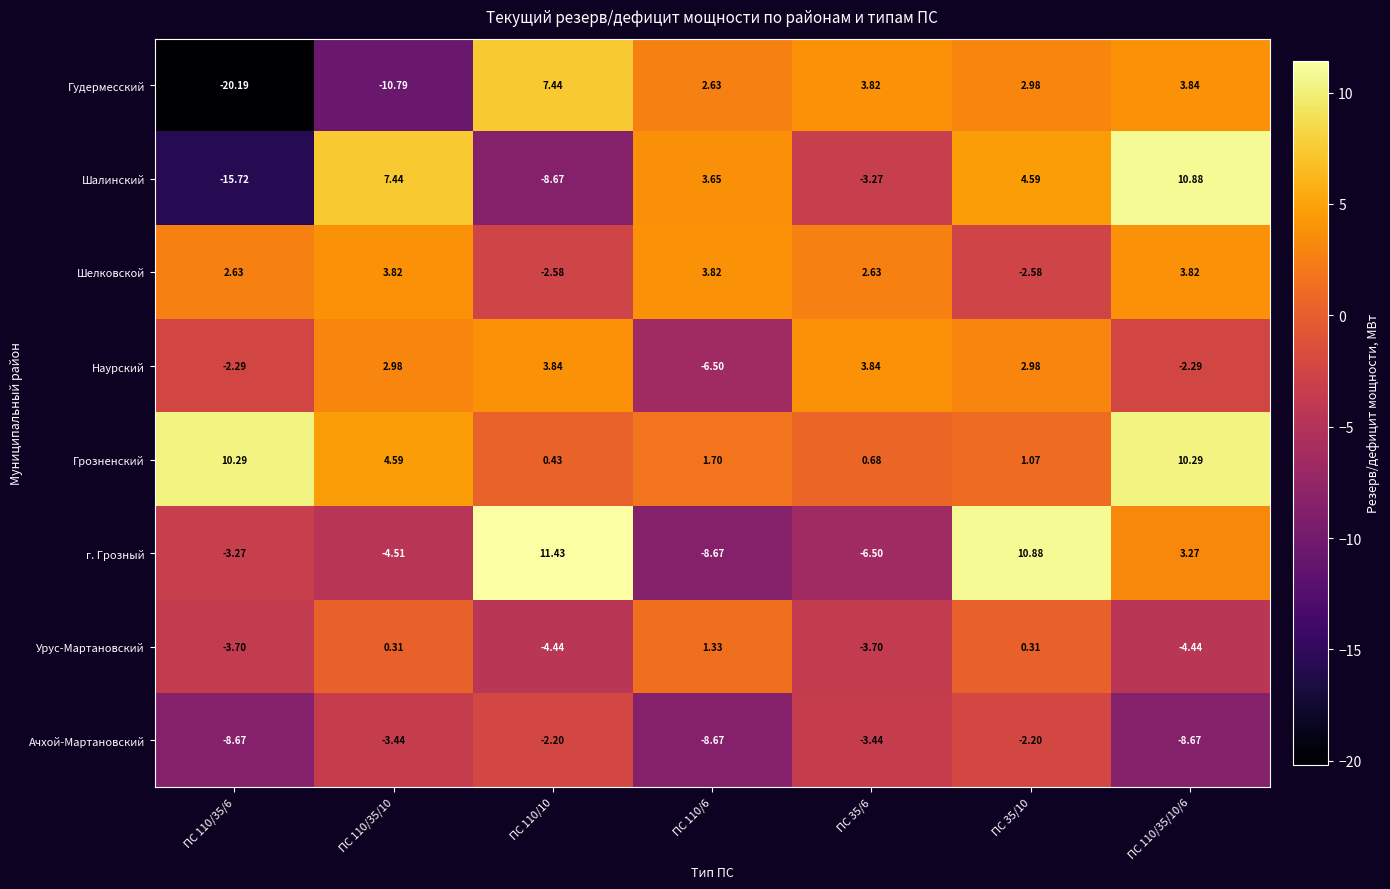

Rank the series at ПС 110/35/6 from lowest to highest value.

Гудермесский, Шалинский, Ачхой-Мартановский, Урус-Мартановский, г. Грозный, Наурский, Шелковской, Грозненский